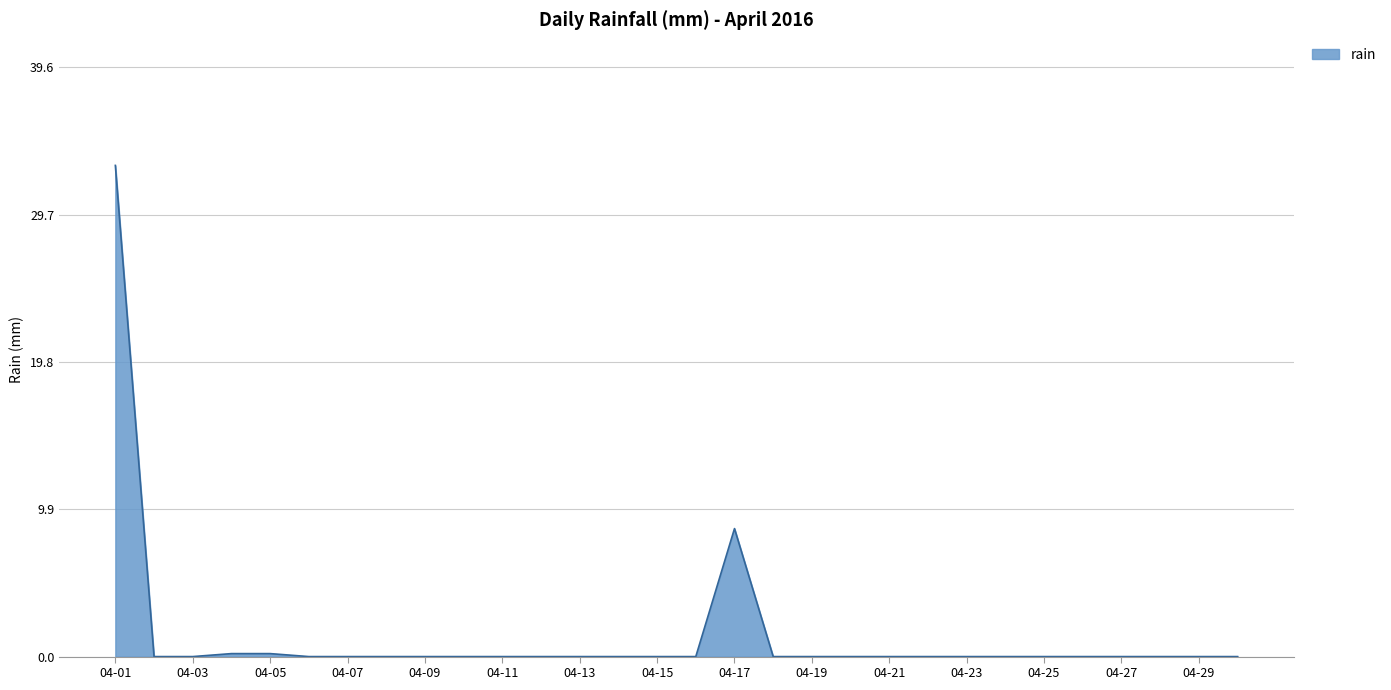

How many lines are shown in the chart?

1